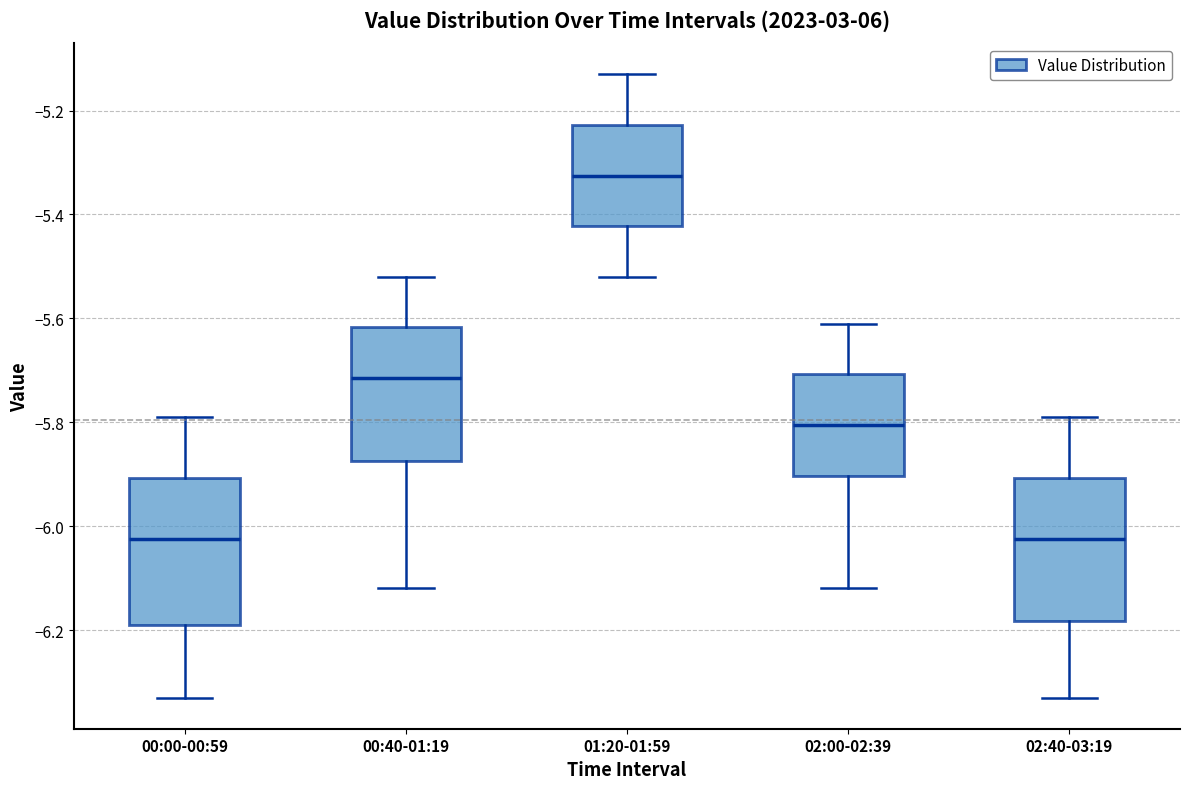

Reading left to right, transcribe this box plot: for each box, give where its median line is, the range the box spans, and where its two whiskers end, as read against the y-axis. The values are not printed on the chart, so give them approximately, as read against the axis.

00:00-00:59: median -6.02, box -6.18 to -5.90, whiskers -6.32 to -5.78
00:40-01:19: median -5.72, box -5.88 to -5.62, whiskers -6.12 to -5.52
01:20-01:59: median -5.32, box -5.42 to -5.22, whiskers -5.52 to -5.12
02:00-02:39: median -5.80, box -5.90 to -5.70, whiskers -6.12 to -5.60
02:40-03:19: median -6.02, box -6.18 to -5.90, whiskers -6.32 to -5.78